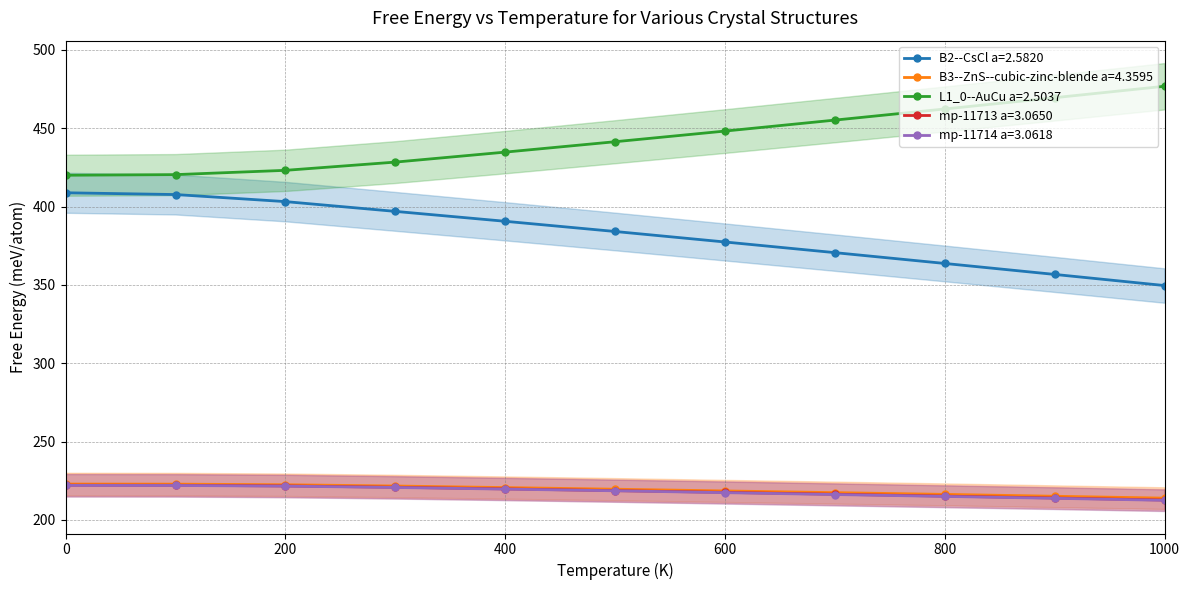

How many lines are shown in the chart?

5